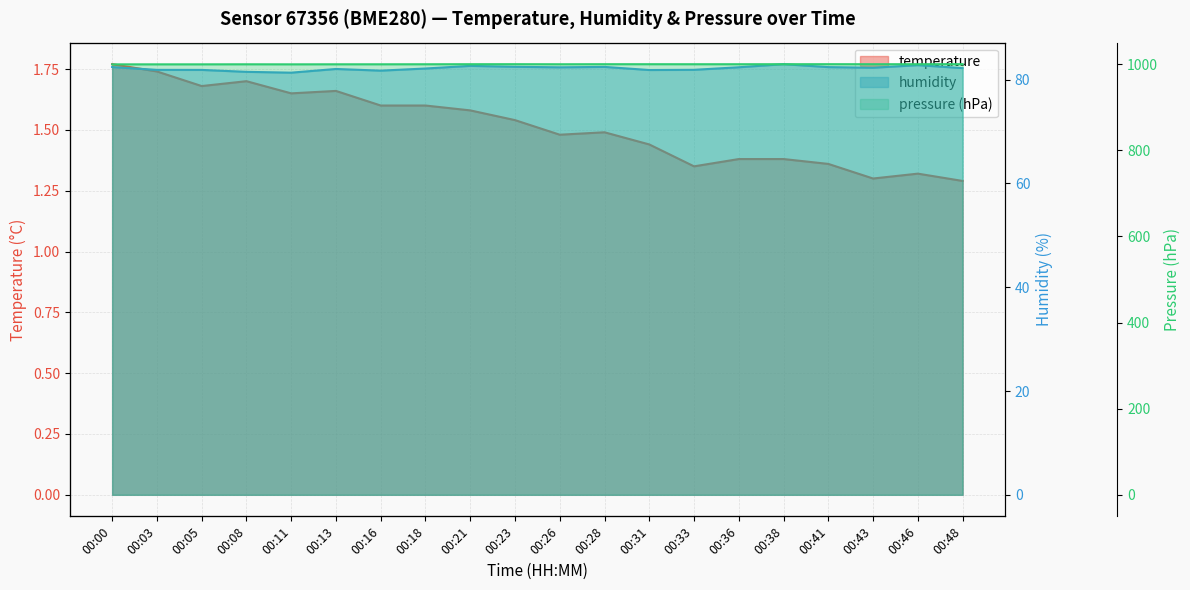

How many categories are shown in the chart?

20